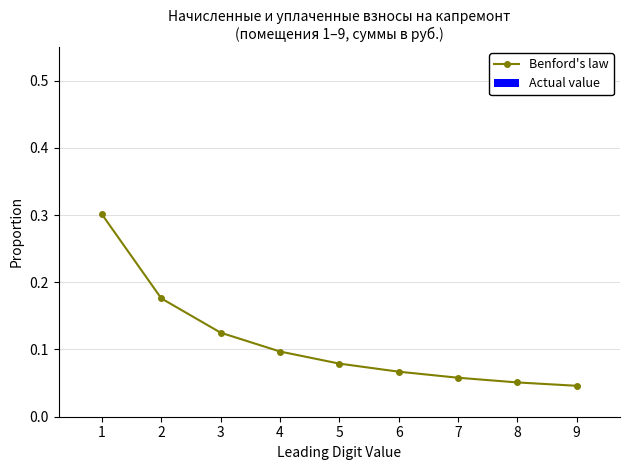

What is the difference between the maximum and minimum values?

0.3